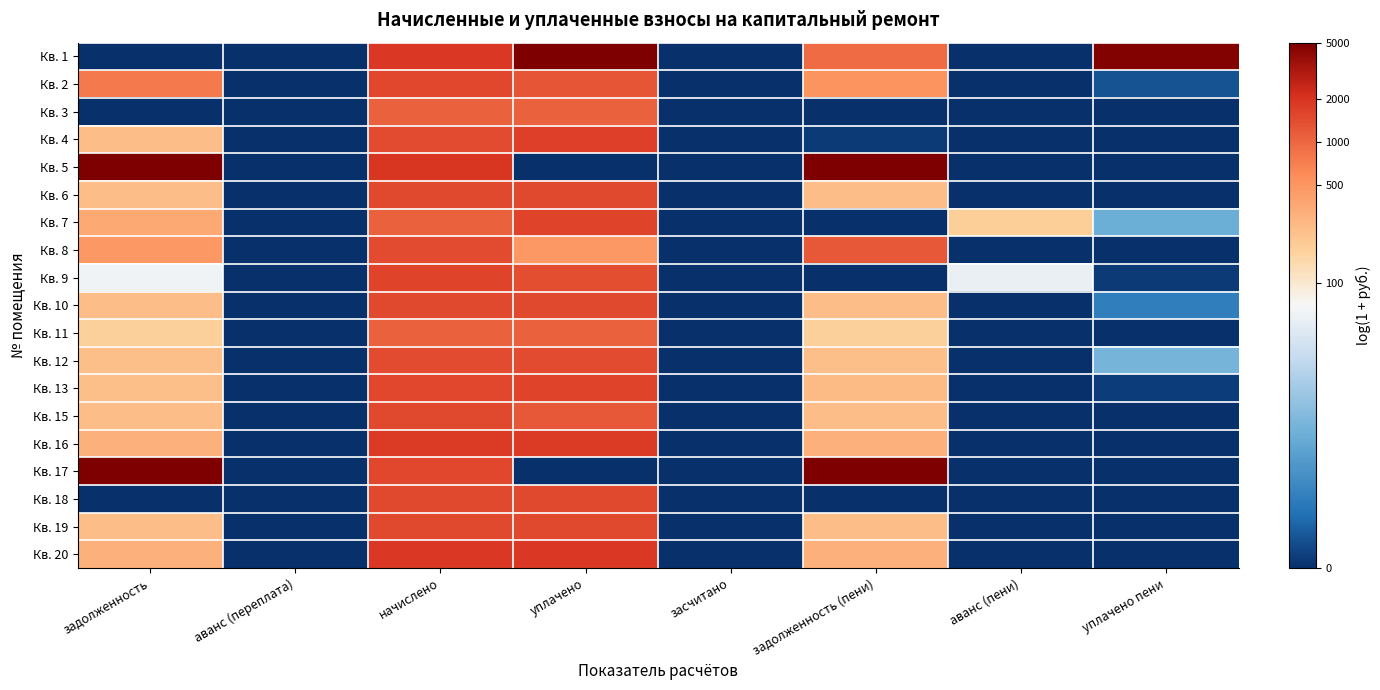

Which has a higher value, задолженность or начислено?

начислено